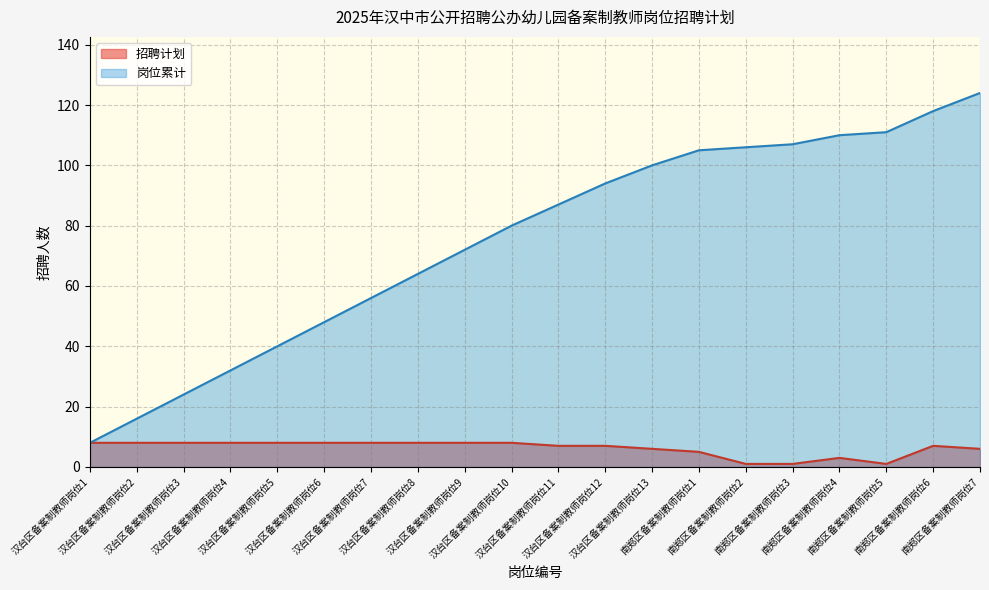

Which label corresponds to the smallest value in the chart?

南郑区备案制教师岗位2